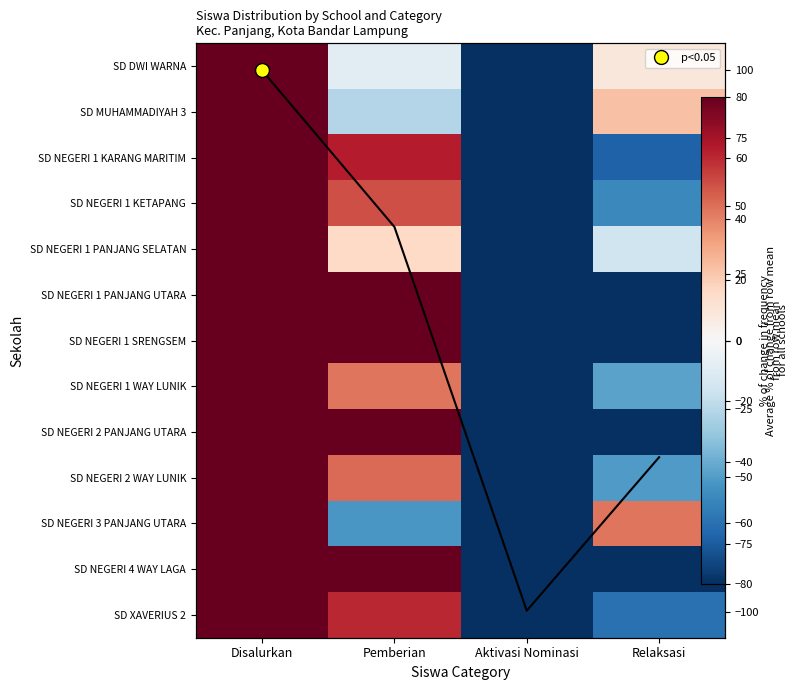

Rank the series by their maximum value, from highest to lowest.

SD DWI WARNA, SD MUHAMMADIYAH 3, SD NEGERI 1 KARANG MARITIM, SD NEGERI 1 KETAPANG, SD NEGERI 1 PANJANG SELATAN, SD NEGERI 1 PANJANG UTARA, SD NEGERI 1 SRENGSEM, SD NEGERI 1 WAY LUNIK, SD NEGERI 2 PANJANG UTARA, SD NEGERI 2 WAY LUNIK, SD NEGERI 3 PANJANG UTARA, SD NEGERI 4 WAY LAGA, SD XAVERIUS 2